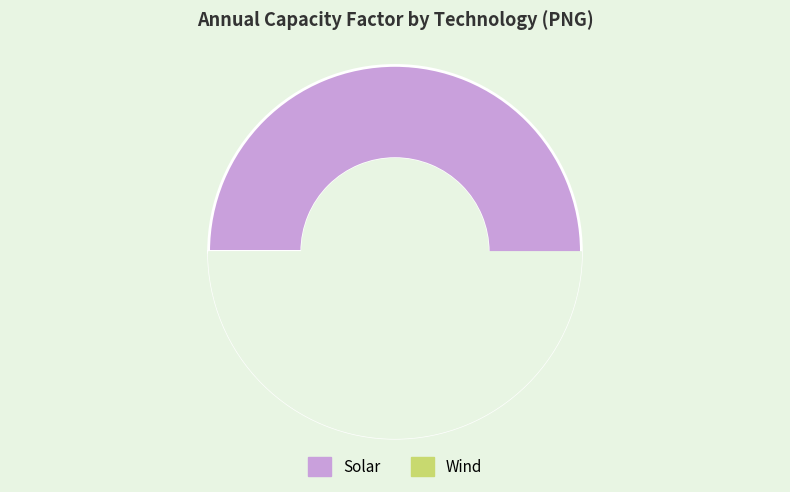

To the nearest percent, what is the difference between the largest and smallest slice percentages?

100%